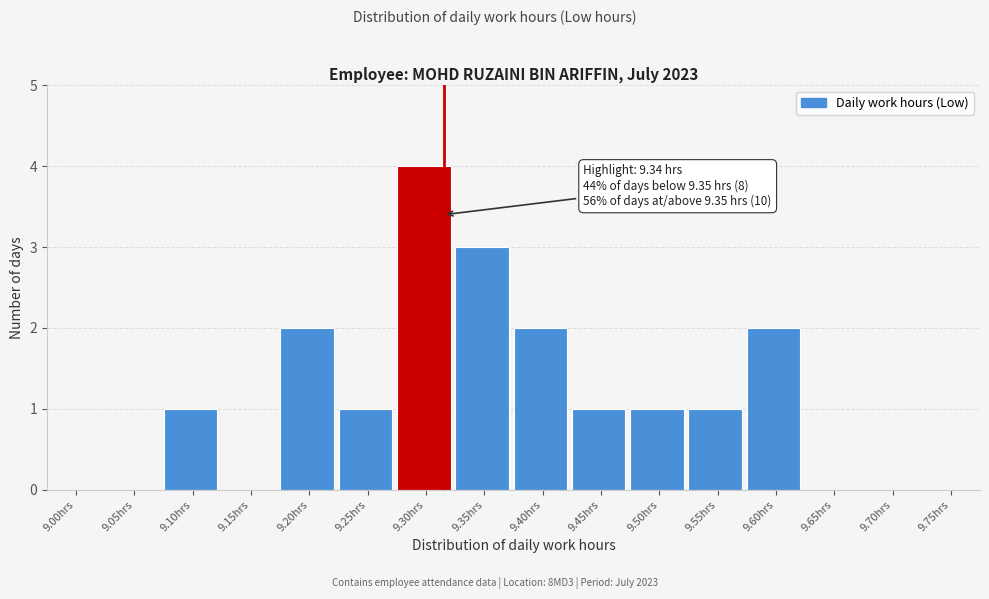

Reading left to right, list all the values displayed in this chart.

9.00hrs=0	9.05hrs=0	9.10hrs=1	9.15hrs=0	9.20hrs=2	9.25hrs=1	9.30hrs=4	9.35hrs=3	9.40hrs=2	9.45hrs=1	9.50hrs=1	9.55hrs=1	9.60hrs=2	9.65hrs=0	9.70hrs=0	9.75hrs=0